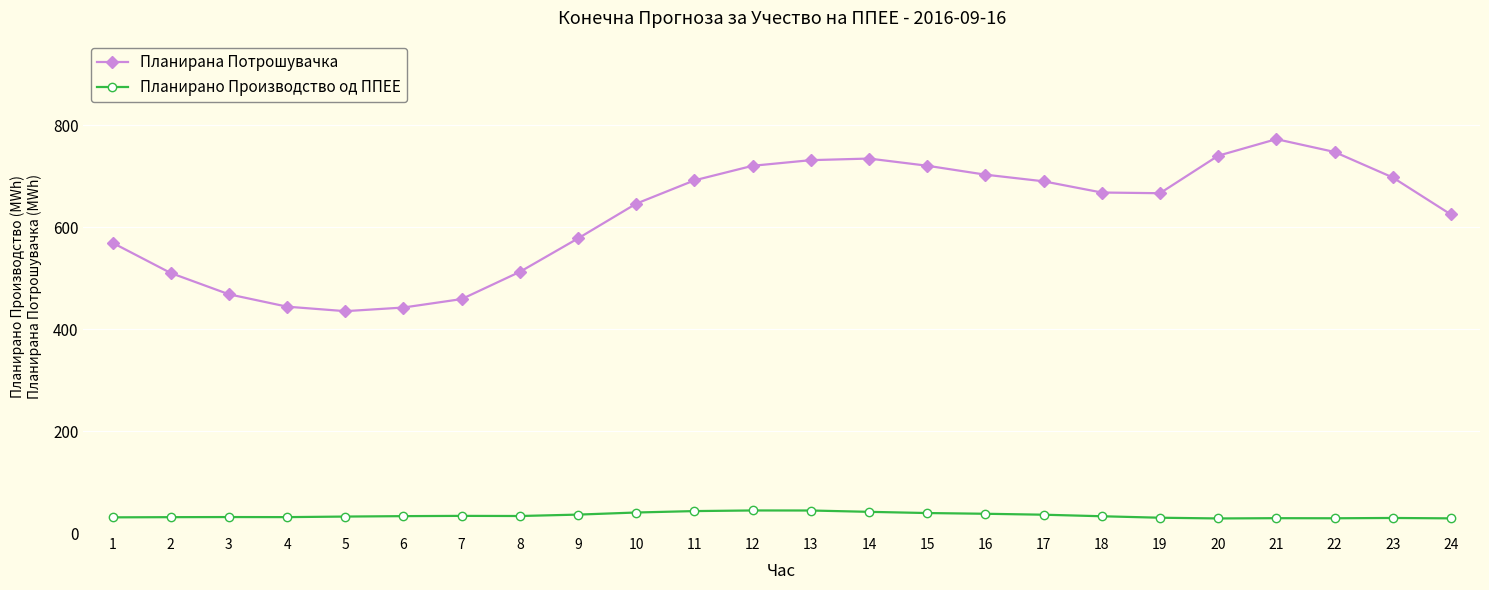

What is the average value of the Планирана Потрошувачка series?

623.7